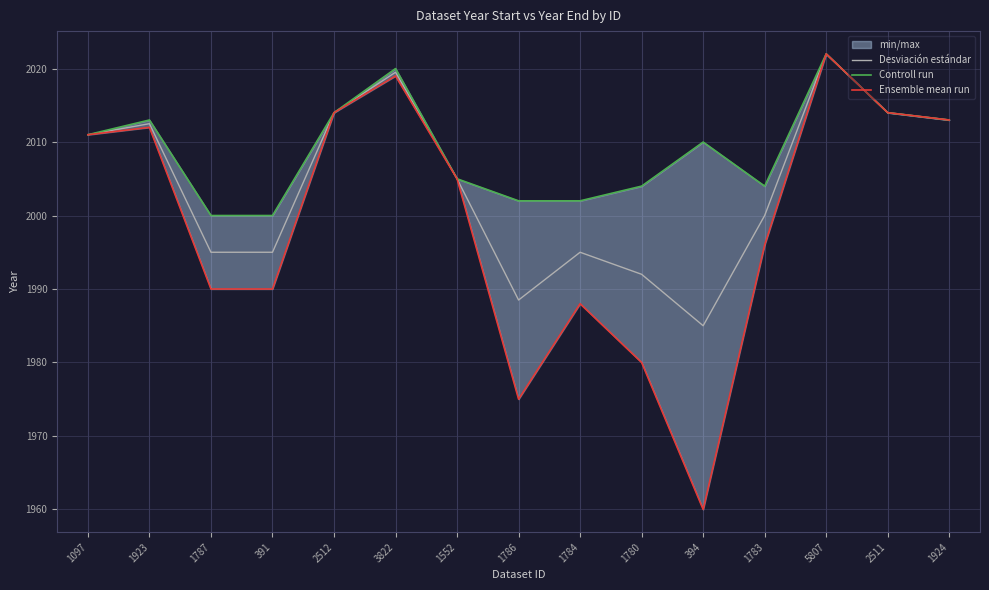

What is the highest value of the Ensemble mean run series?

2022.0